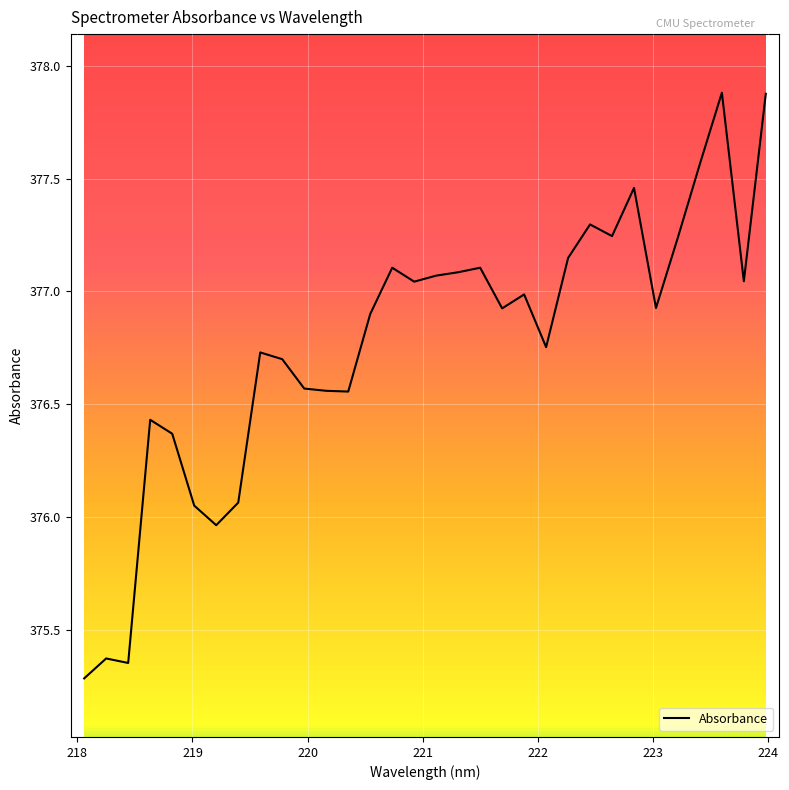

What is the smallest value displayed?

375.3